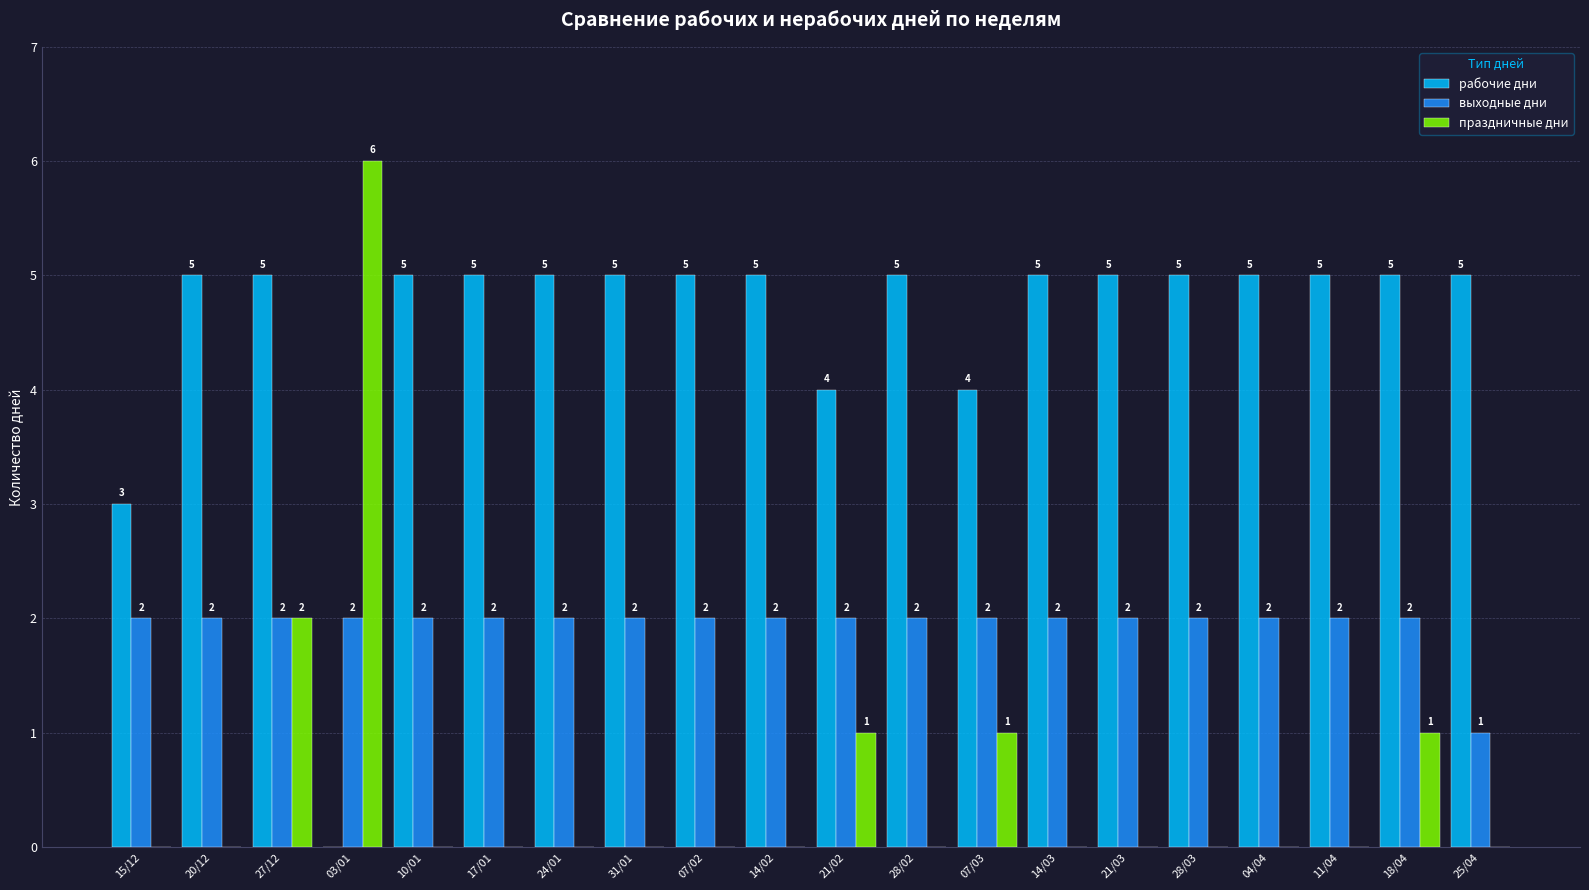

At which category is the sum across all series the highest?

27/12